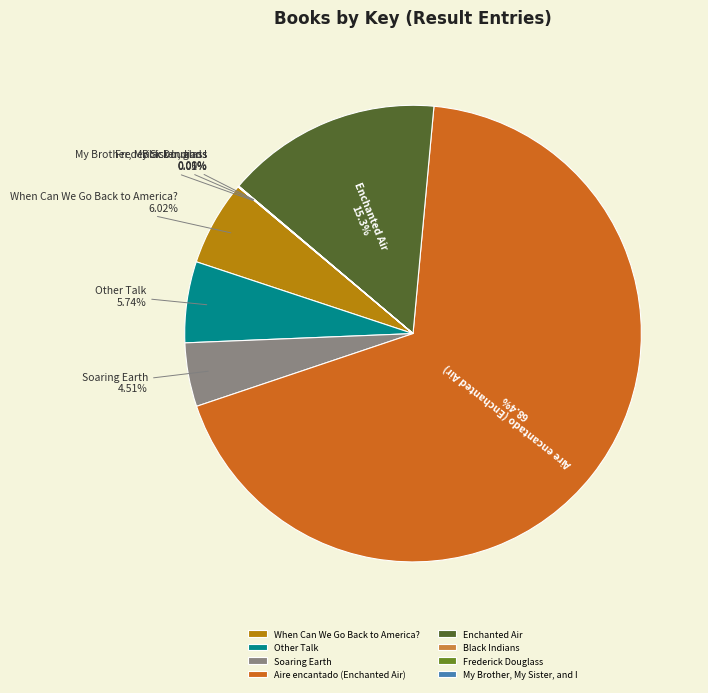

Does Aire encantado (Enchanted Air) account for over 50% of the chart?

Yes